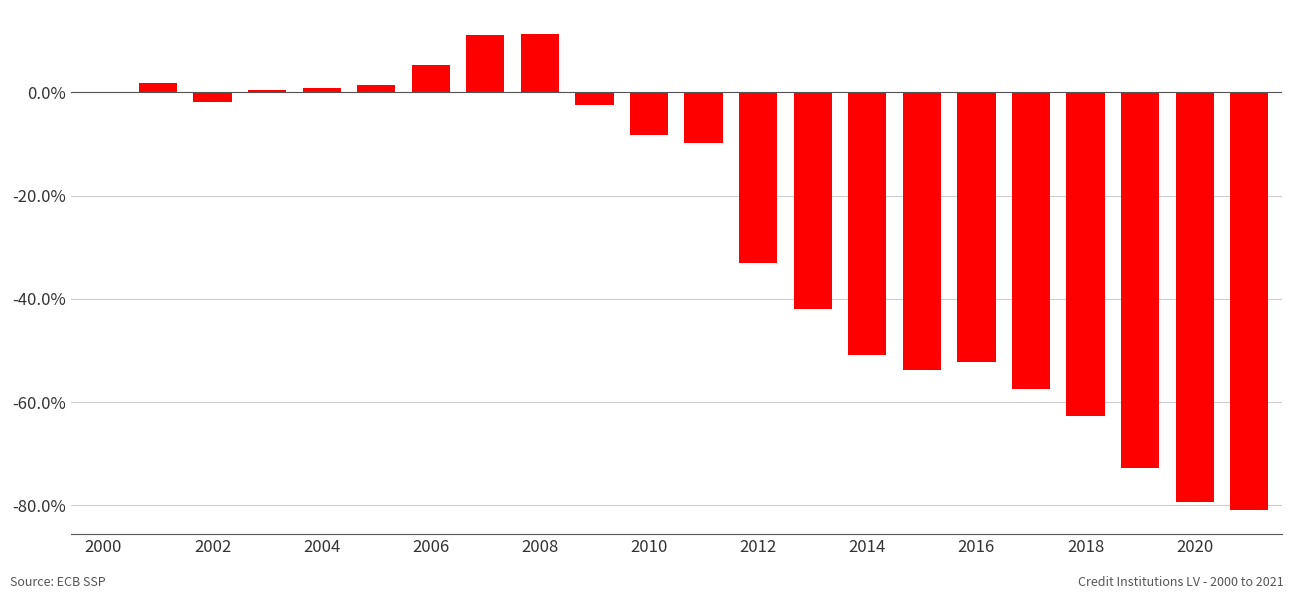

What is the maximum value shown in the chart?

11.4